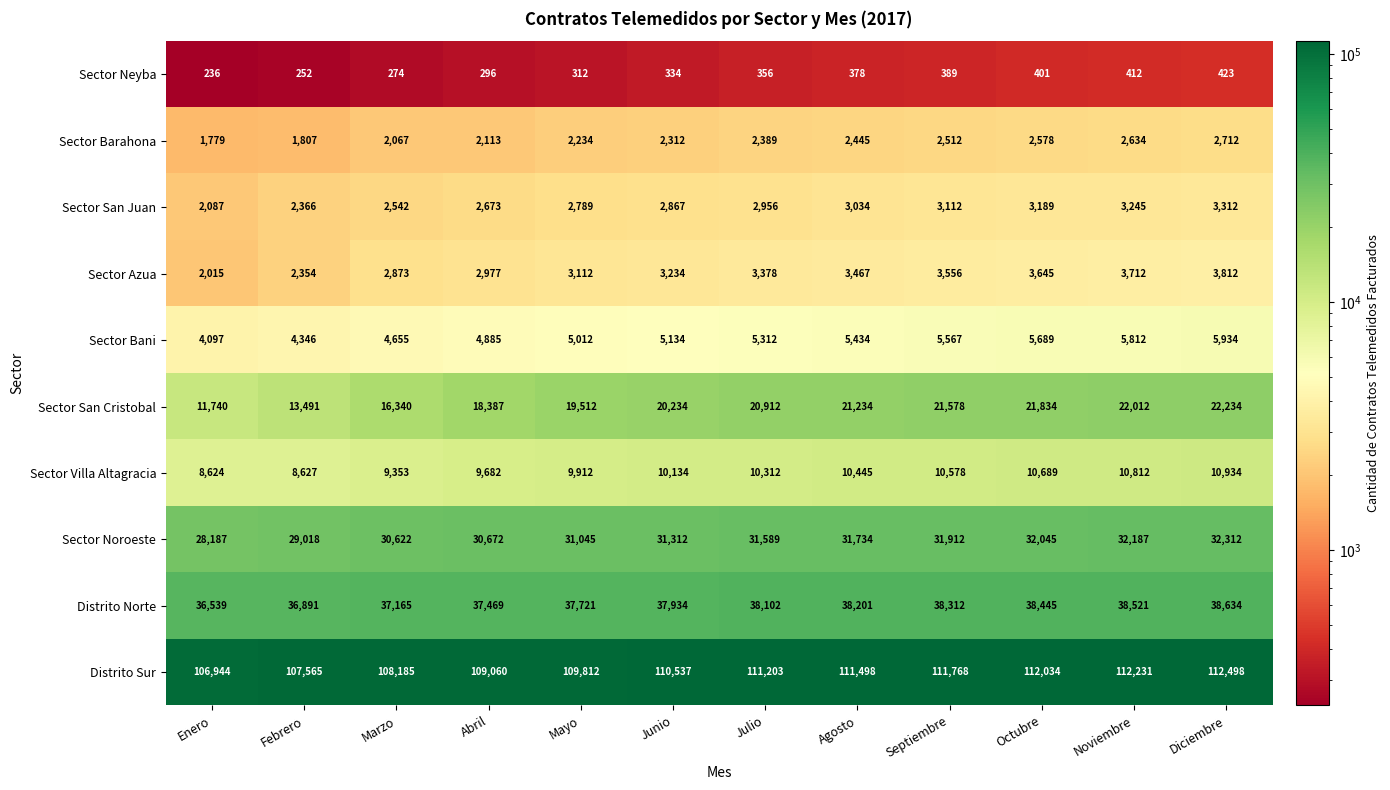

What is the total value across all series at Junio?

224032